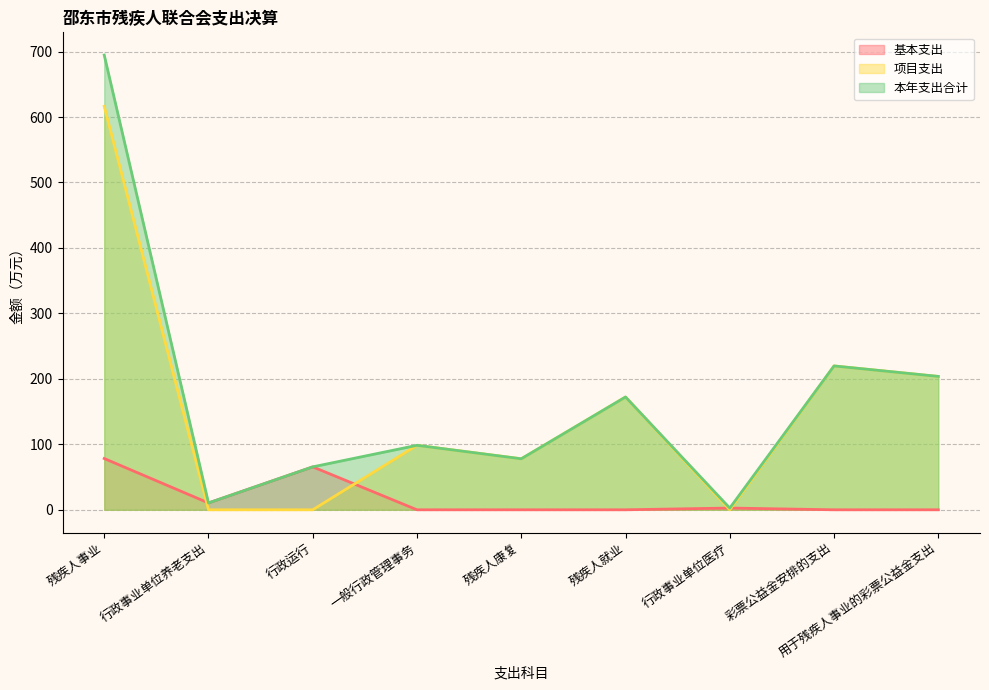

At 残疾人事业, list the series in order from largest to smallest.

本年支出合计, 项目支出, 基本支出